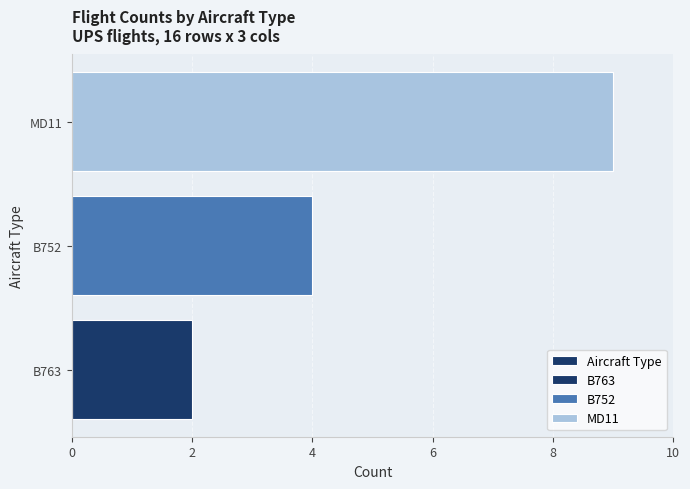

How many series are shown in this chart?

1